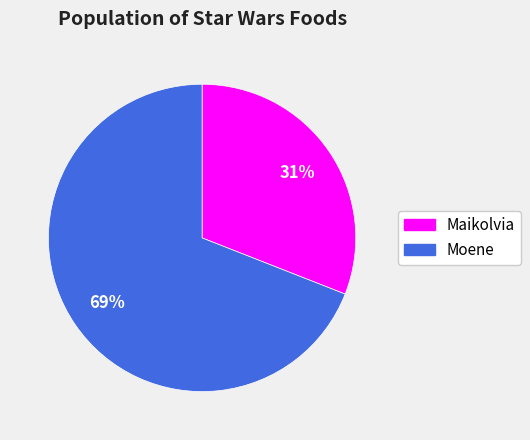

Is there any slice that represents more than half of the pie?

Yes